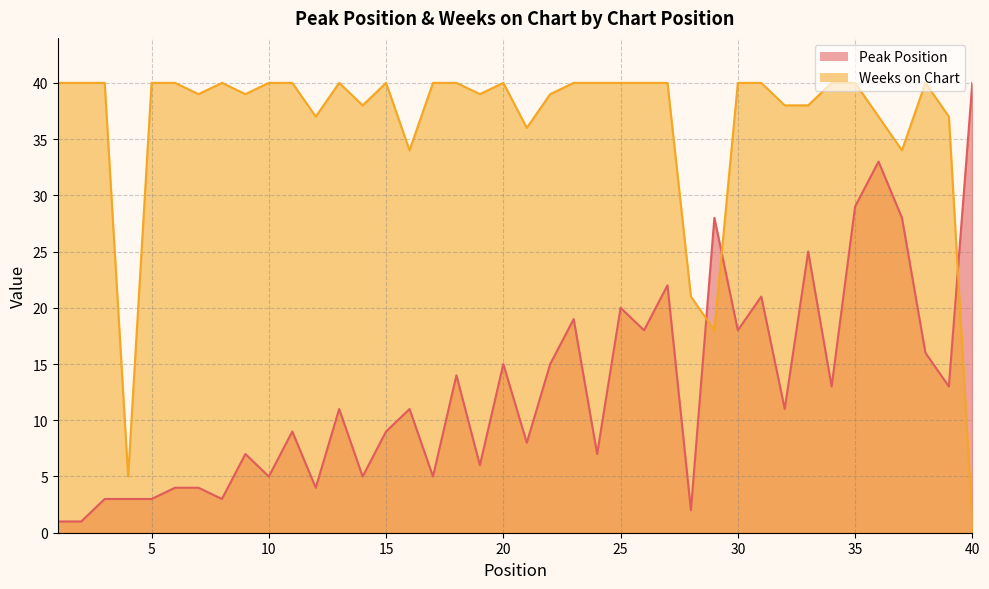

Reading left to right, list all the values displayed in this chart.

Peak Position: 1=1	2=1	3=3	4=3	5=3	6=4	7=4	8=3	9=7	10=5	11=9	12=4	13=11	14=5	15=9	16=11	17=5	18=14	19=6	20=15	21=8	22=15	23=19	24=7	25=20	26=18	27=22	28=2	29=28	30=18	31=21	32=11	33=25	34=13	35=29	36=33	37=28	38=16	39=13	40=40
Weeks on Chart: 1=40	2=40	3=40	4=5	5=40	6=40	7=39	8=40	9=39	10=40	11=40	12=37	13=40	14=38	15=40	16=34	17=40	18=40	19=39	20=40	21=36	22=39	23=40	24=40	25=40	26=40	27=40	28=21	29=18	30=40	31=40	32=38	33=38	34=40	35=40	36=37	37=34	38=40	39=37	40=1